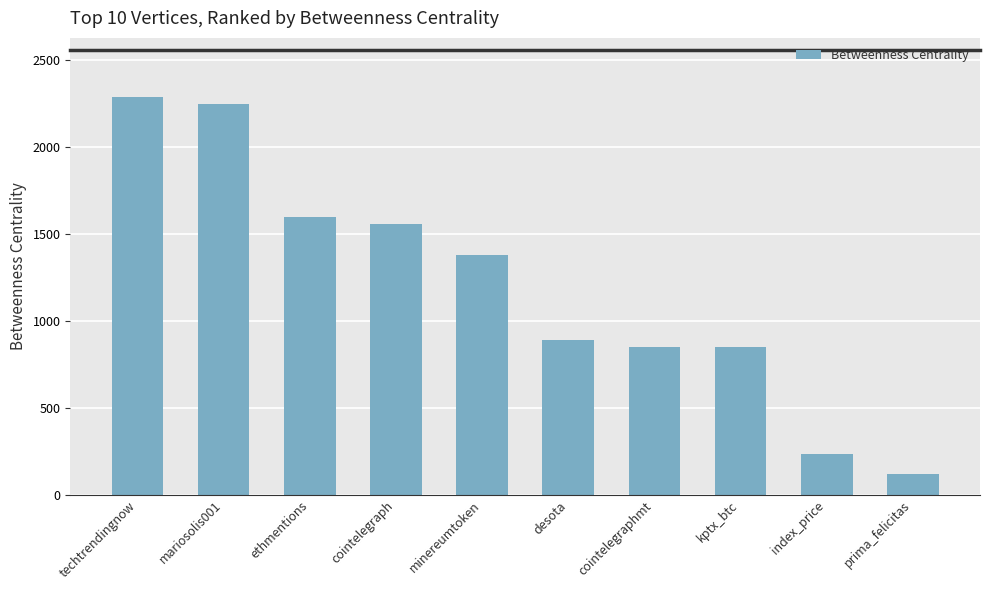

The chart shows a value of 888 at desota. True or false?

True